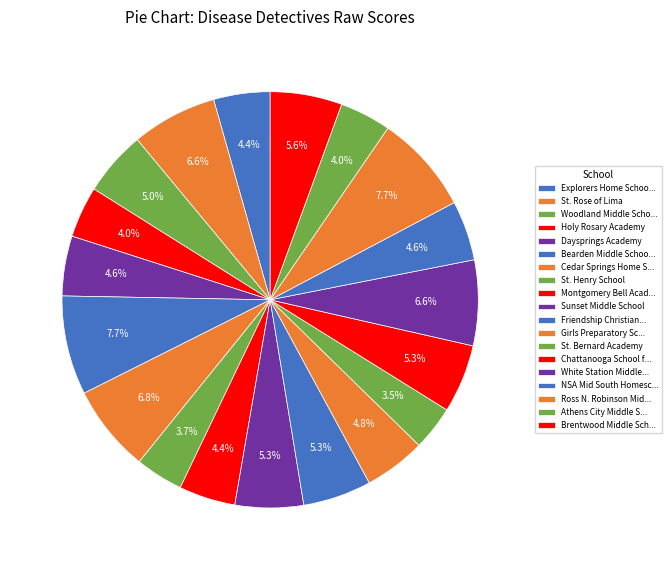

How many segments does this pie chart have?

19